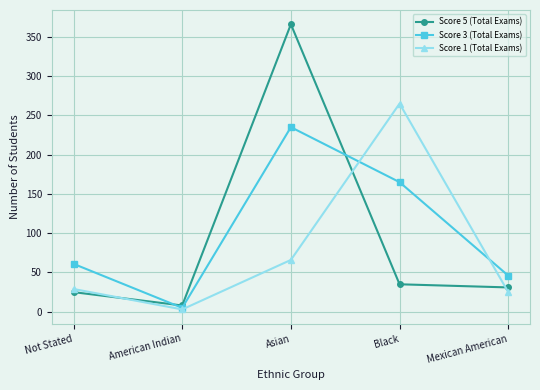

Where is Score 5 (Total Exams) nearest to the value 187?

Black